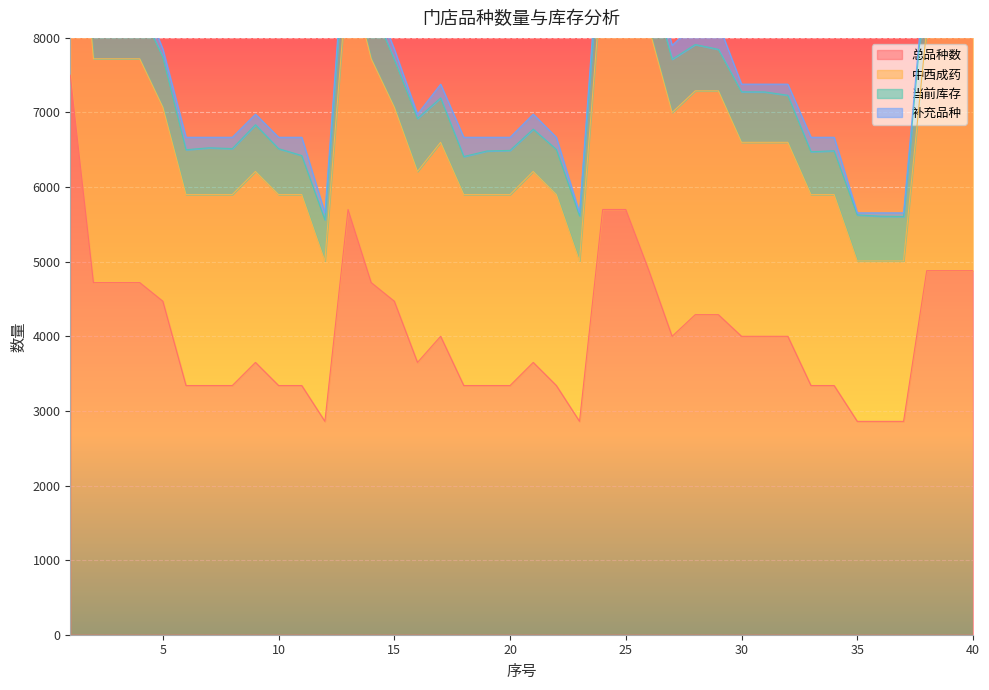

True or false: 当前库存 has more than 1 points higher than both neighbors.

True